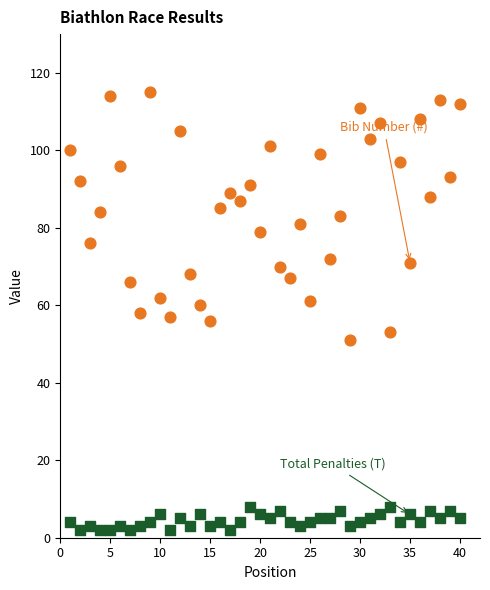

Across all data points, what is the range of Y values (max minus min)?

113